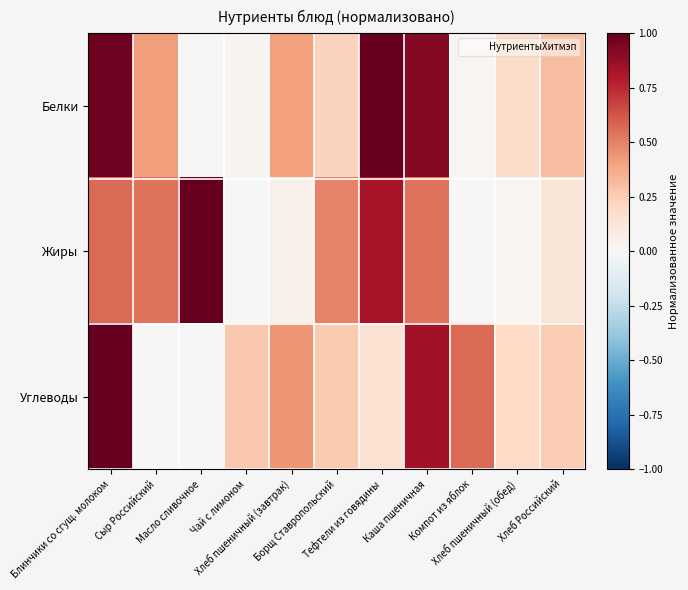

Which series has the largest range (max minus min)?

Жиры